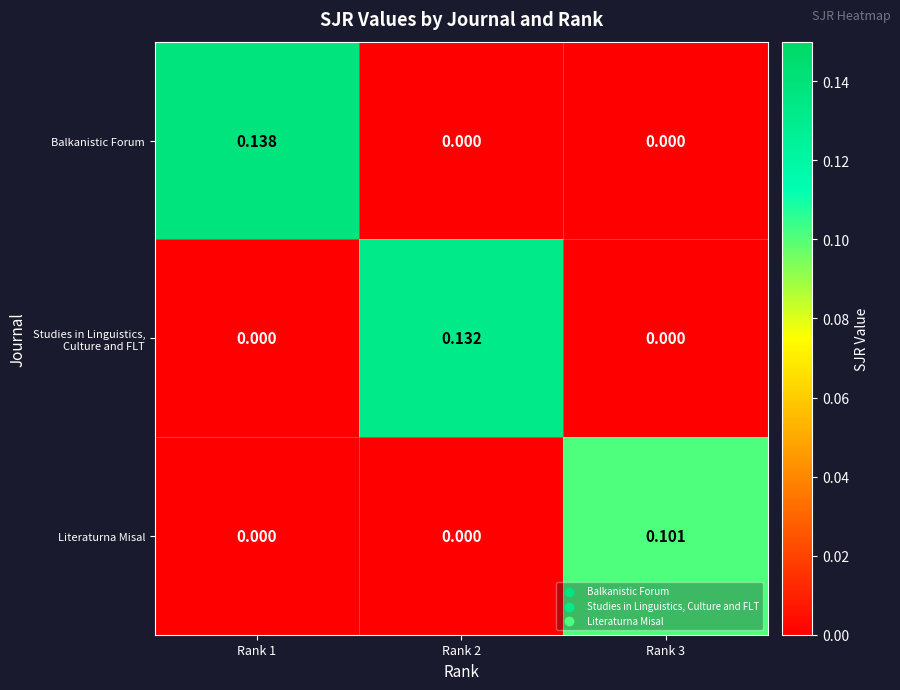

At which category is the sum across all series the highest?

Rank 1